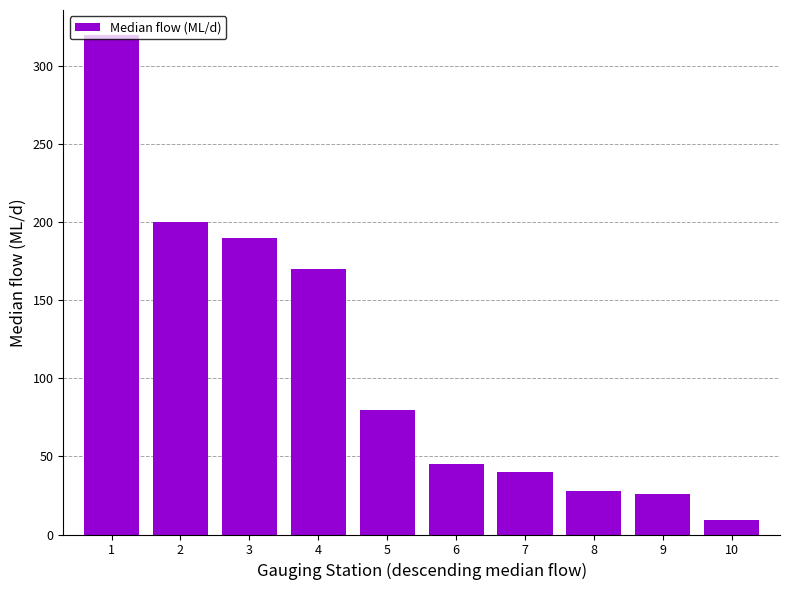

At which label is the value closest to 164?

4